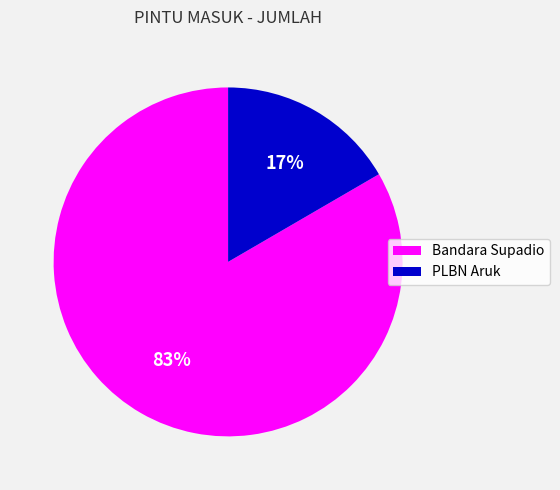

To the nearest percent, what portion does PLBN Aruk represent?

17%